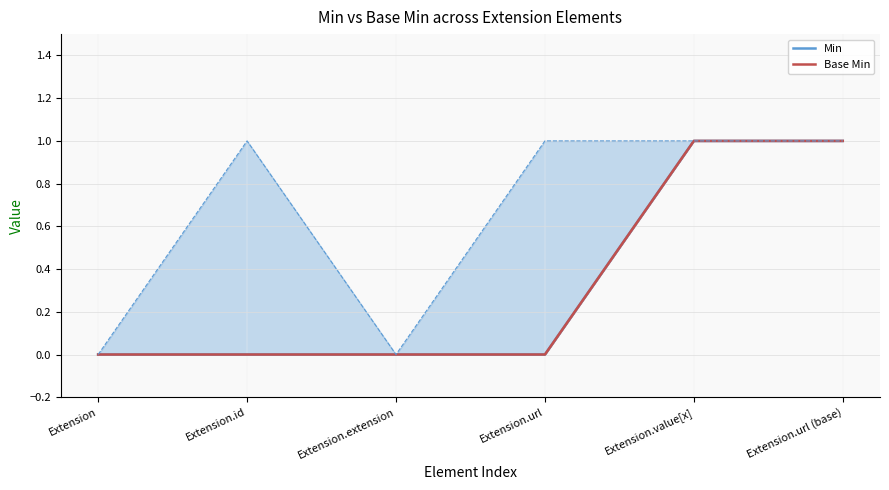

How many values in Base Min are above zero?

2